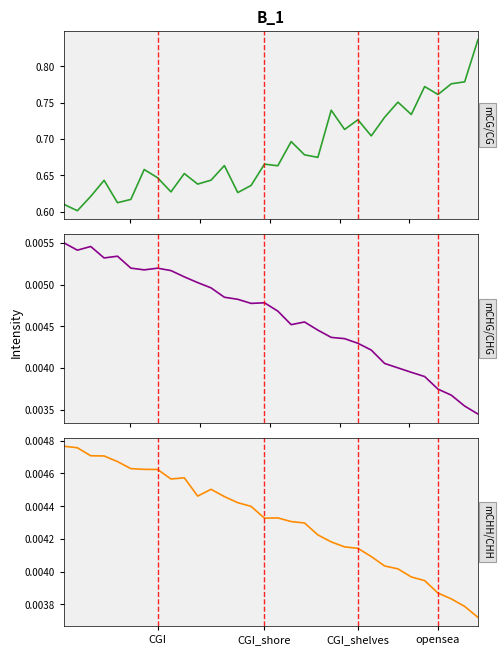

Which series has the largest total across all categories?

mCG/CG